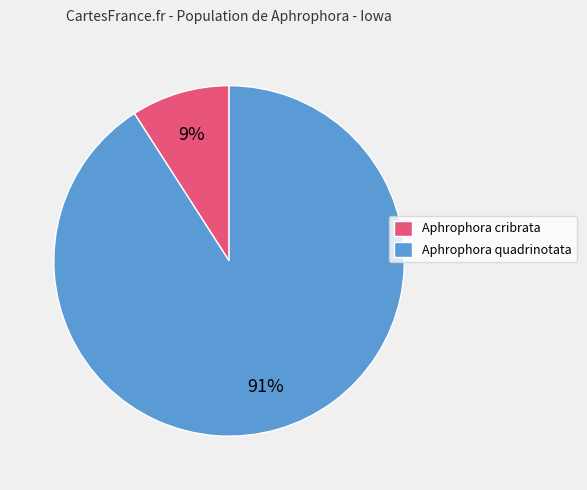

Do Aphrophora quadrinotata and Aphrophora cribrata together represent more than half of the pie?

Yes